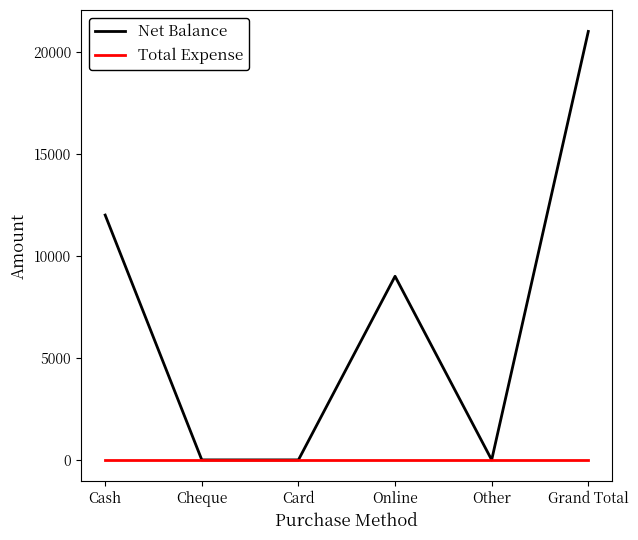

Reading left to right, extract all data points from this chart.

Net Balance: 12000	0	0	9000	0	21000
Total Expense: 0	0	0	0	0	0